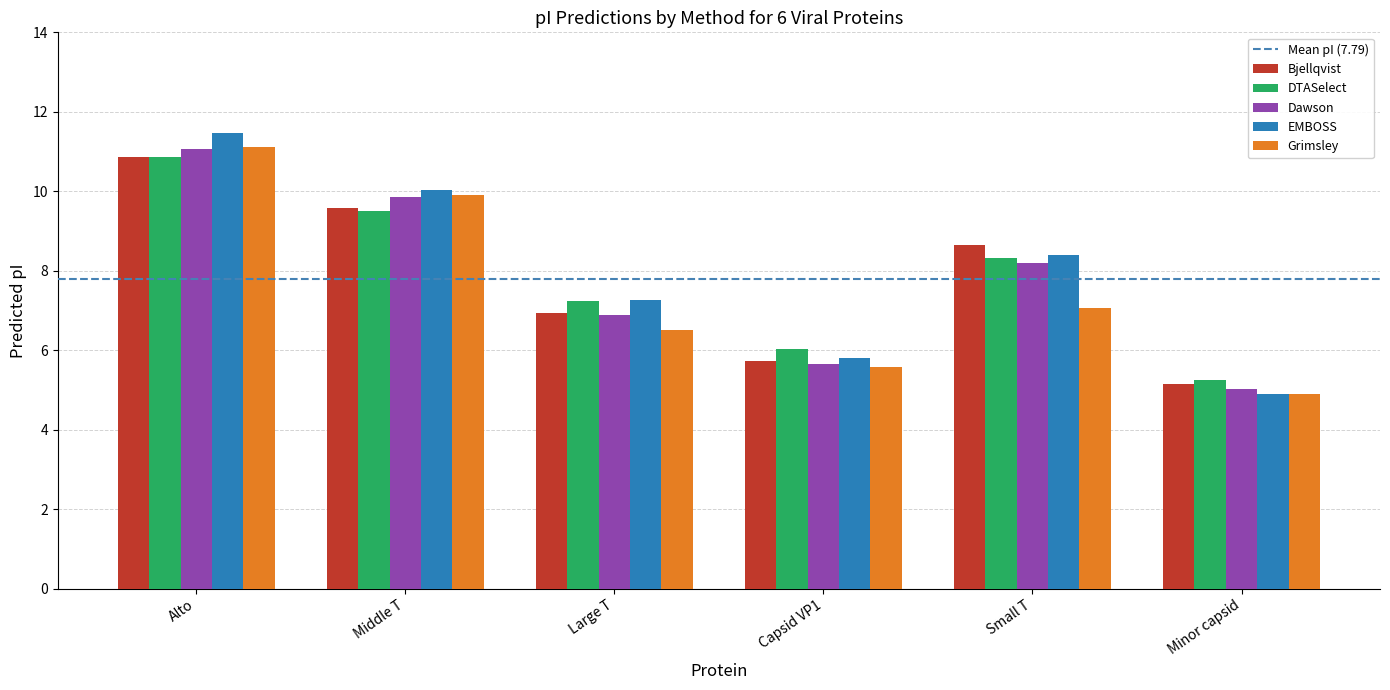

Is the value of Bjellqvist at Large T greater than the value of DTASelect at Minor capsid?

Yes